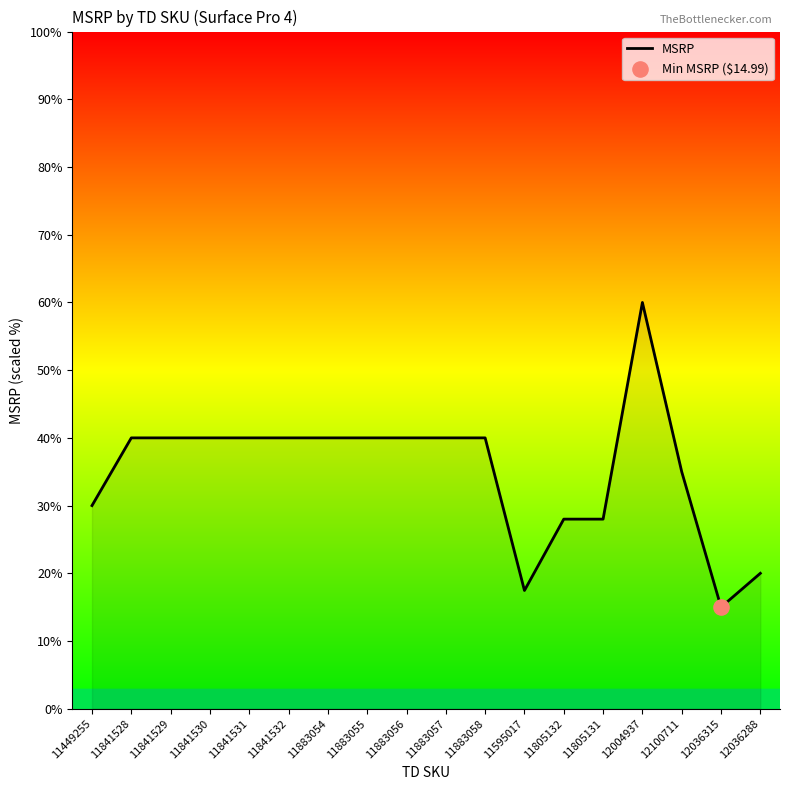

What is the ratio of the value at 11841532 to the value at 11449255?

1.3